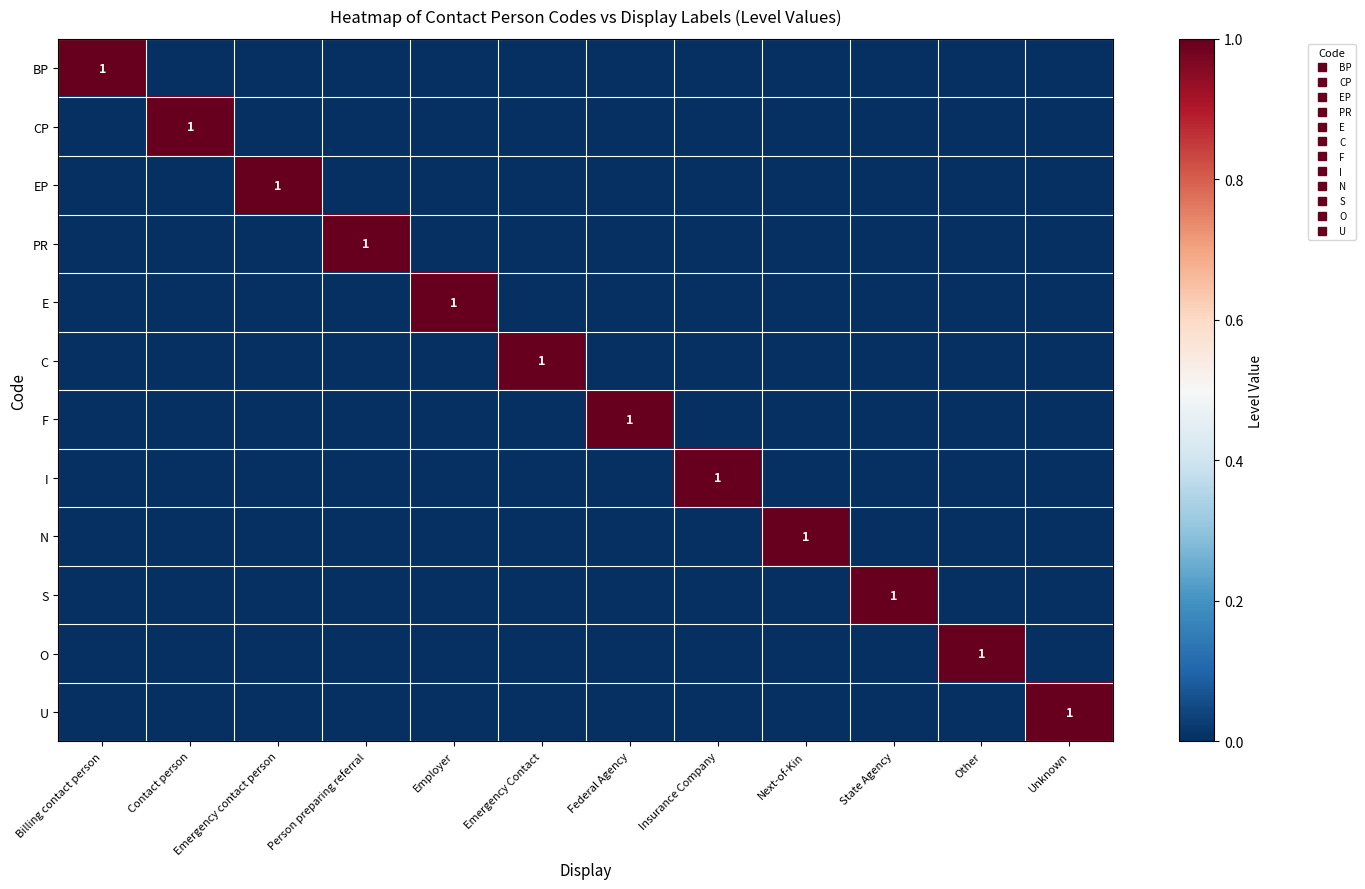

What is the difference between the BP values at Billing contact person and State Agency?

1